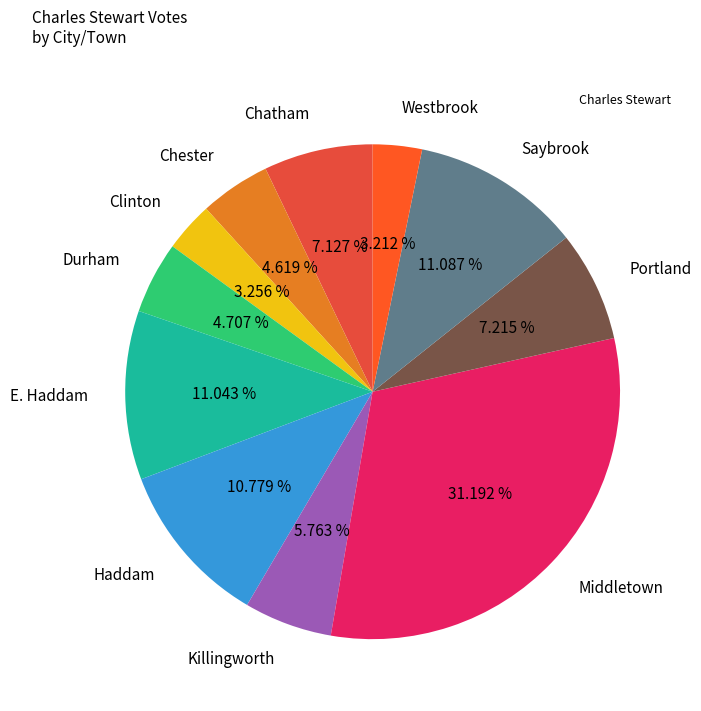

Which has a higher value, Chester or Haddam?

Haddam